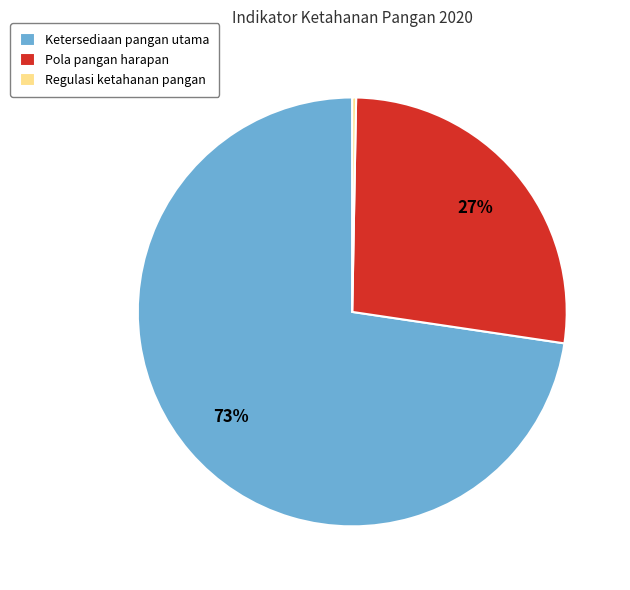

True or false: Regulasi ketahanan pangan accounts for 0% of the total.

True